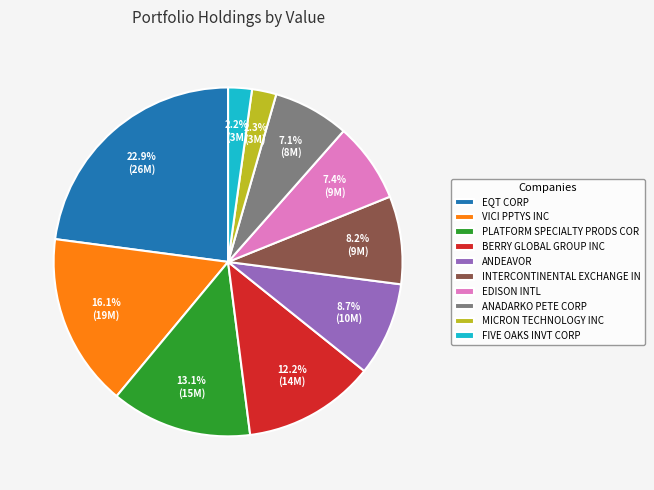

To the nearest percent, what is the average slice percentage?

10%